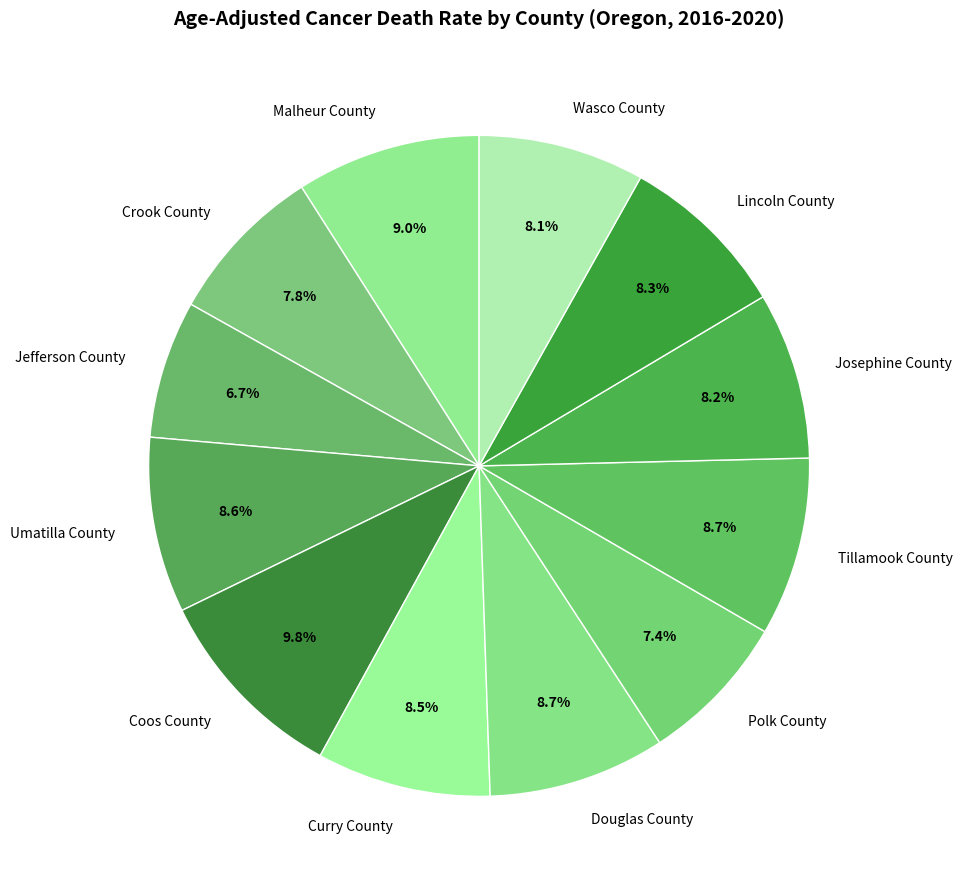

Which category has the smallest portion of the pie?

Jefferson County